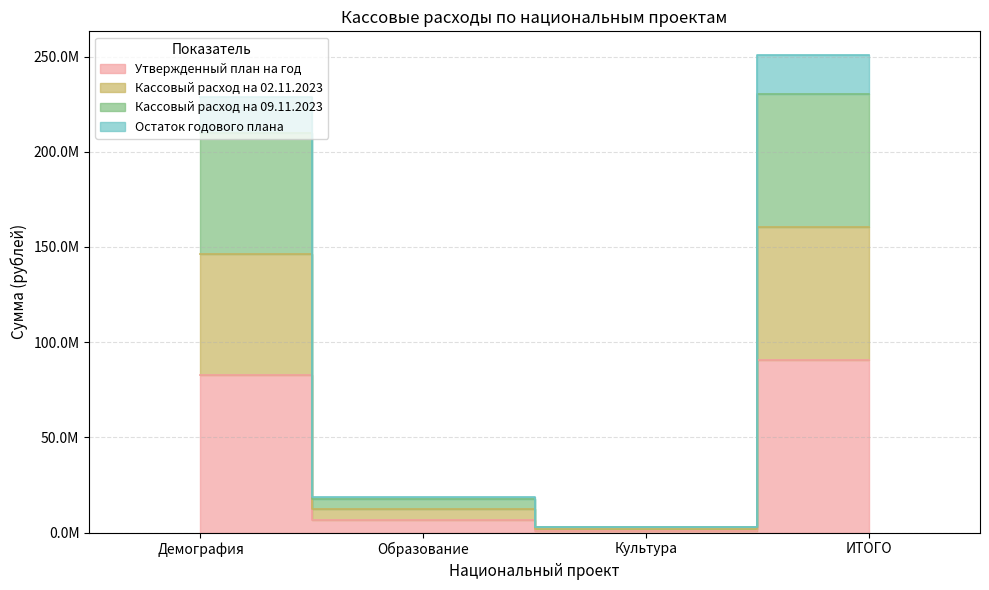

True or false: Утвержденный план на год and Кассовый расход на 09.11.2023 intersect in this chart.

False